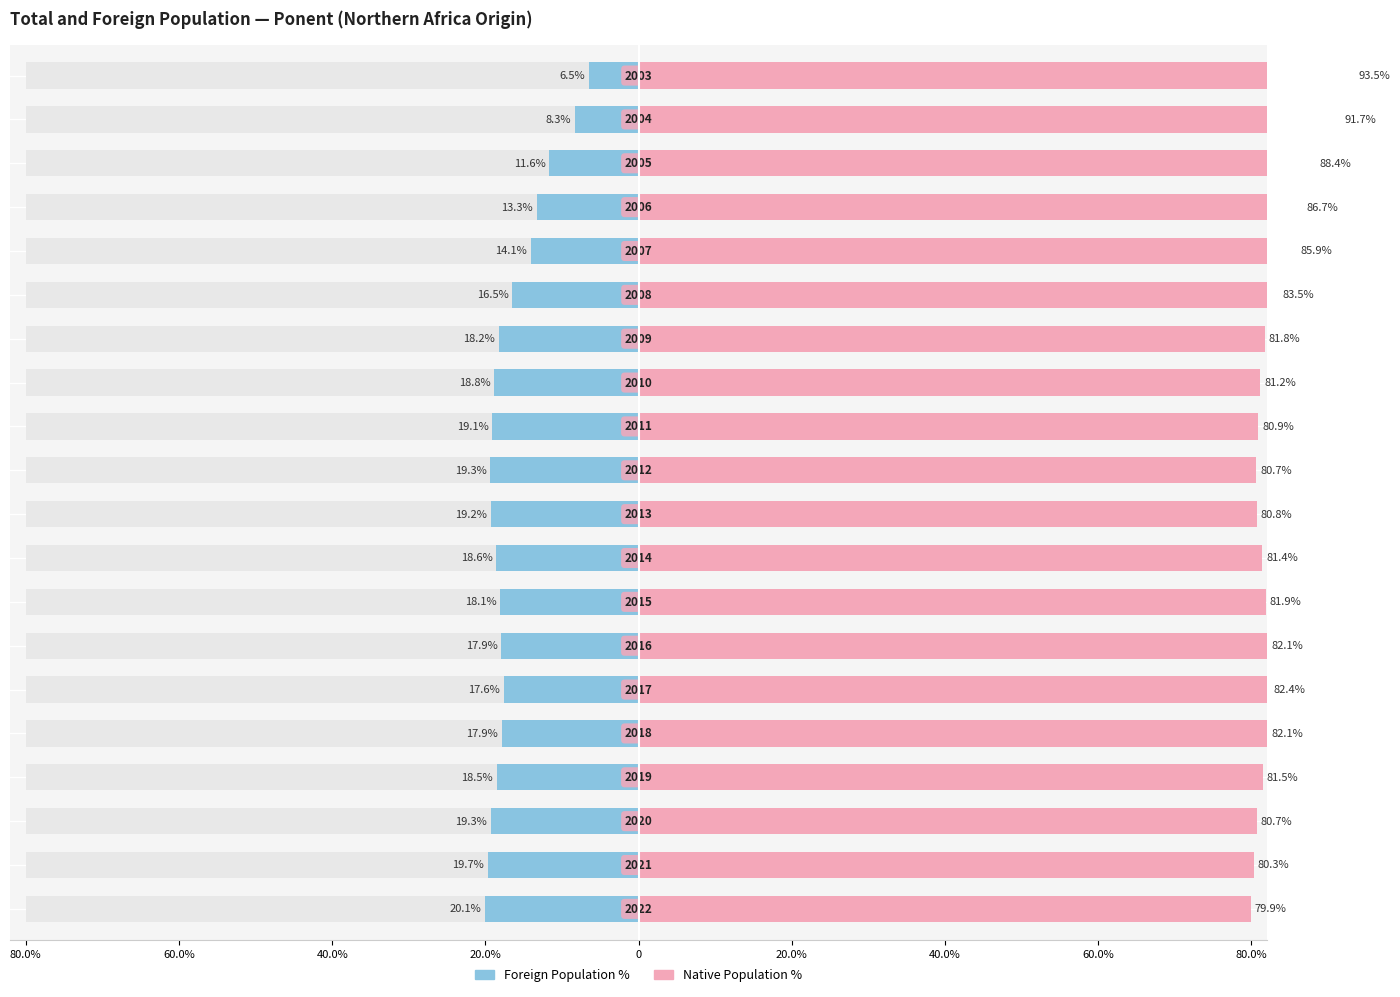

True or false: Foreign Population % has a value of -31.9 at 80.0%.

False